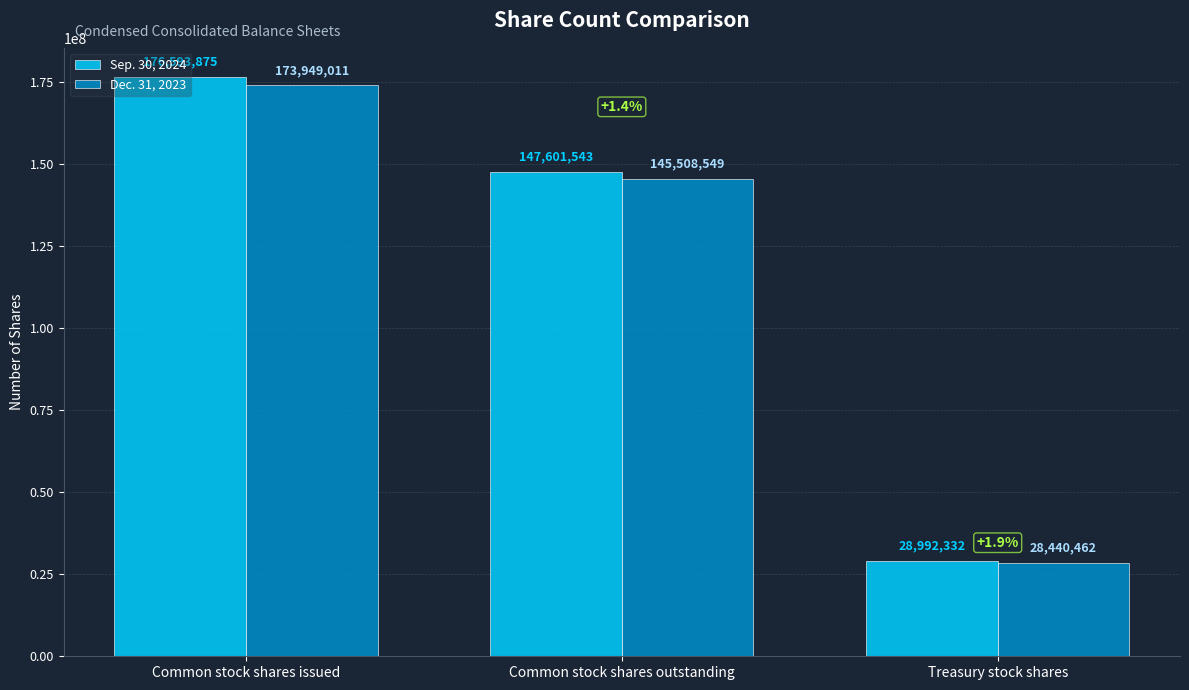

What is the difference between the highest and lowest values at Common stock shares issued?

2644864